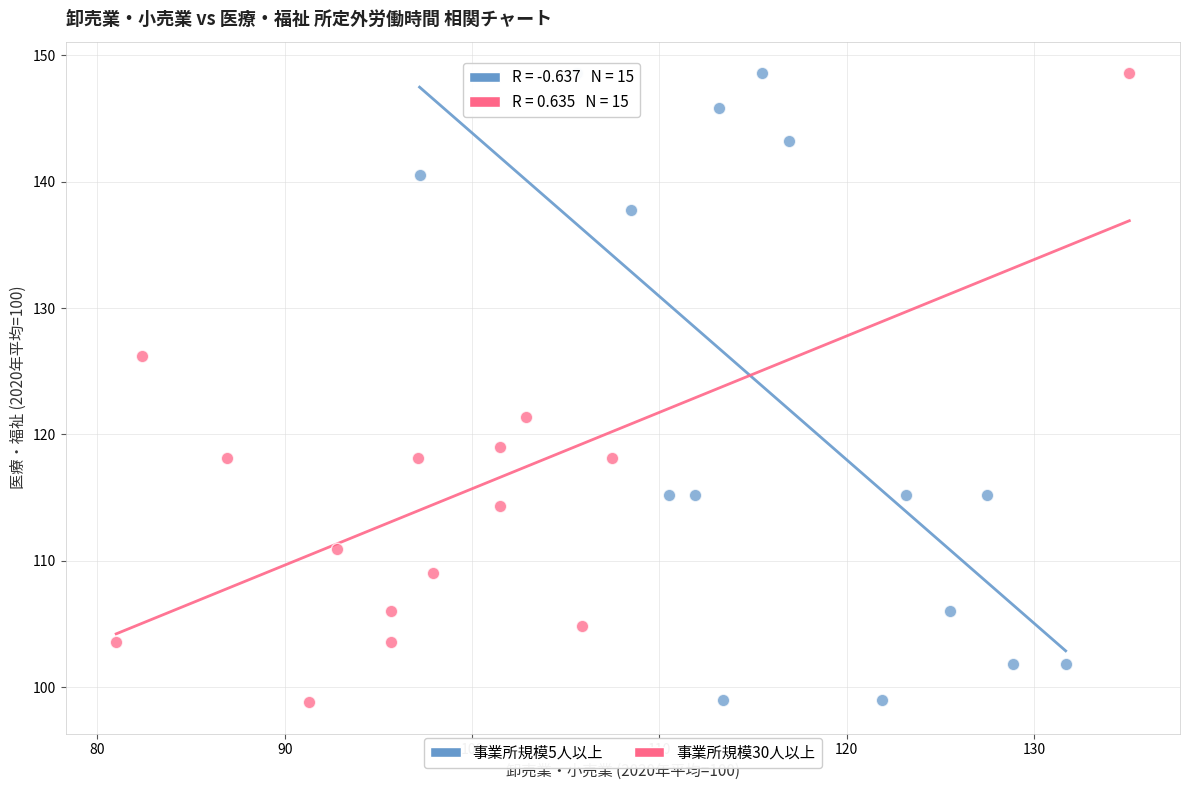

What are all the series names shown in the legend?

事業所規模5人以上, 事業所規模30人以上